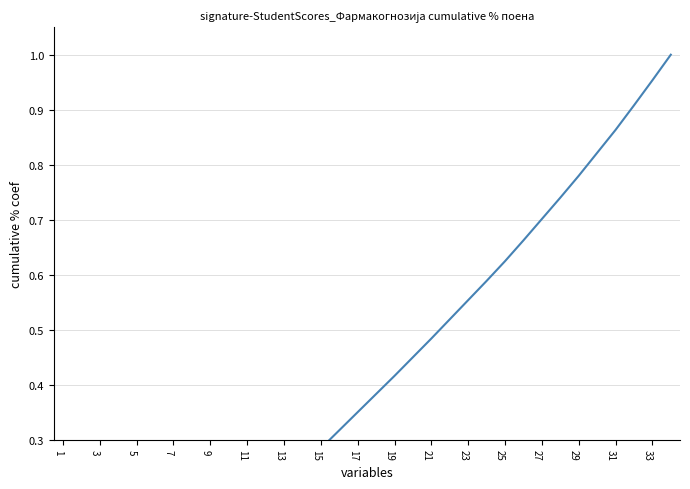

How many lines are shown in the chart?

1